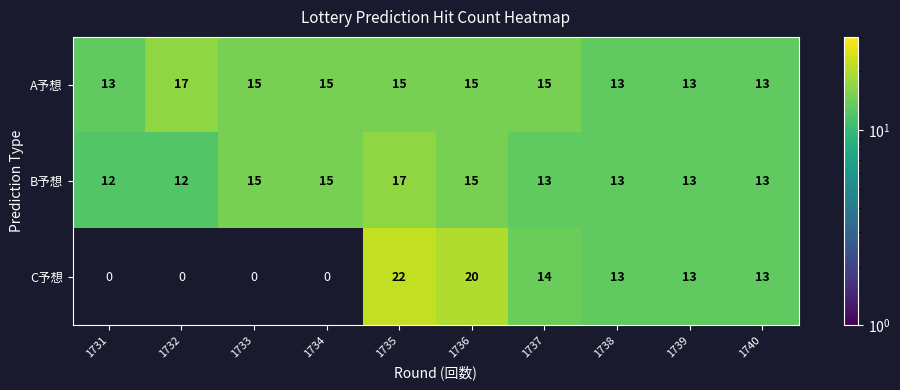

What is the total value across all series at 1740?

39